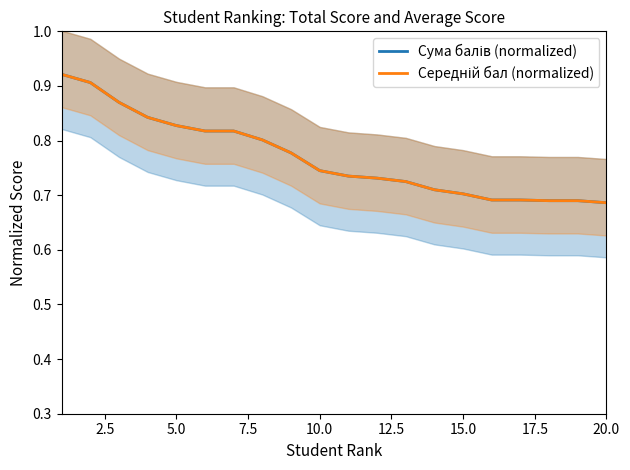

True or false: Середній бал (normalized) and Сума балів (normalized) intersect in this chart.

False